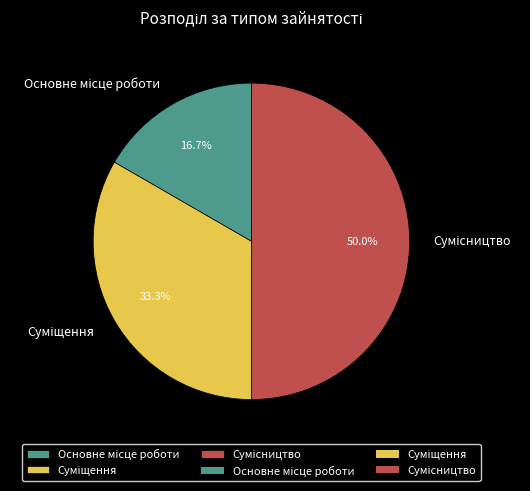

How many slices are in this pie chart?

3